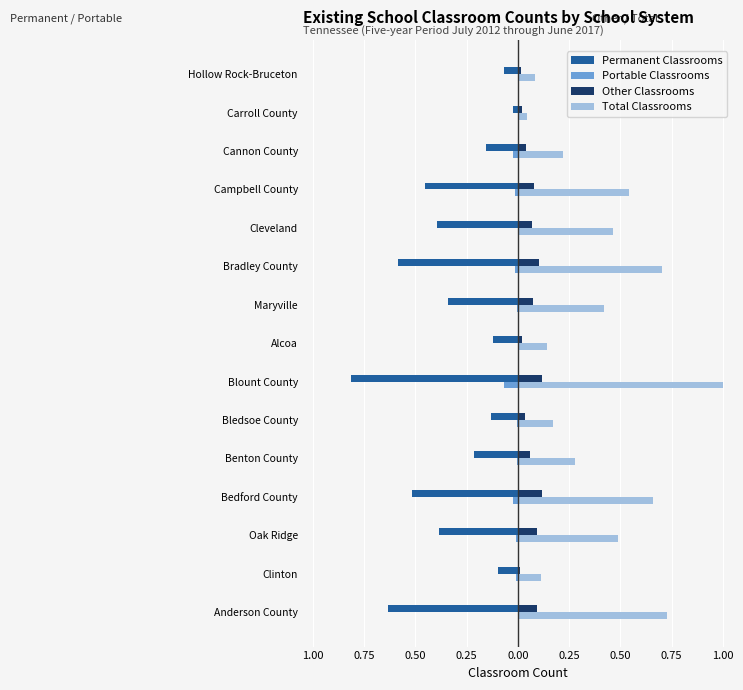

What are all the series names shown in the legend?

Permanent Classrooms, Portable Classrooms, Other Classrooms, Total Classrooms